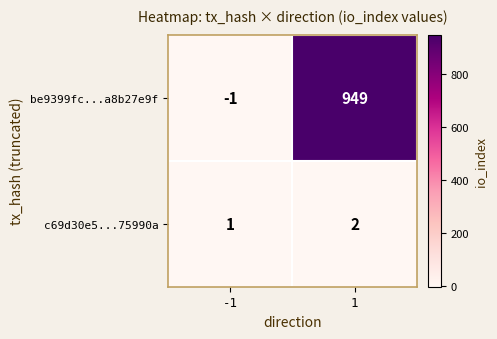

What is the maximum value shown in the chart?

949